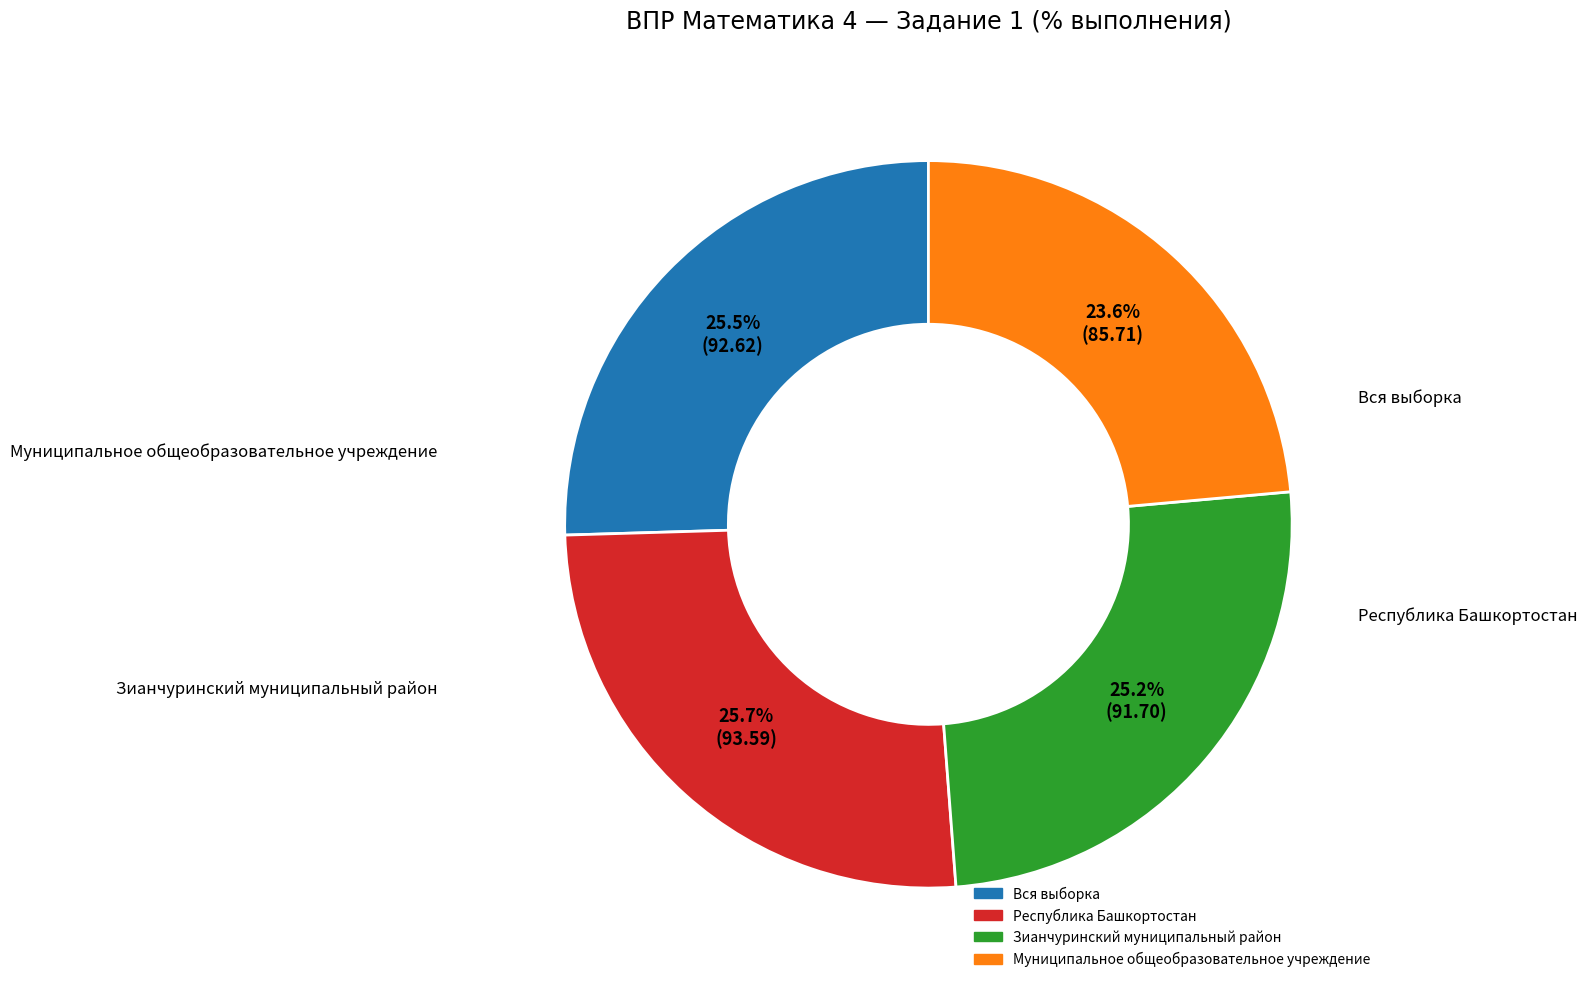

Which has a higher value, Зианчуринский муниципальный район or Республика Башкортостан?

Республика Башкортостан